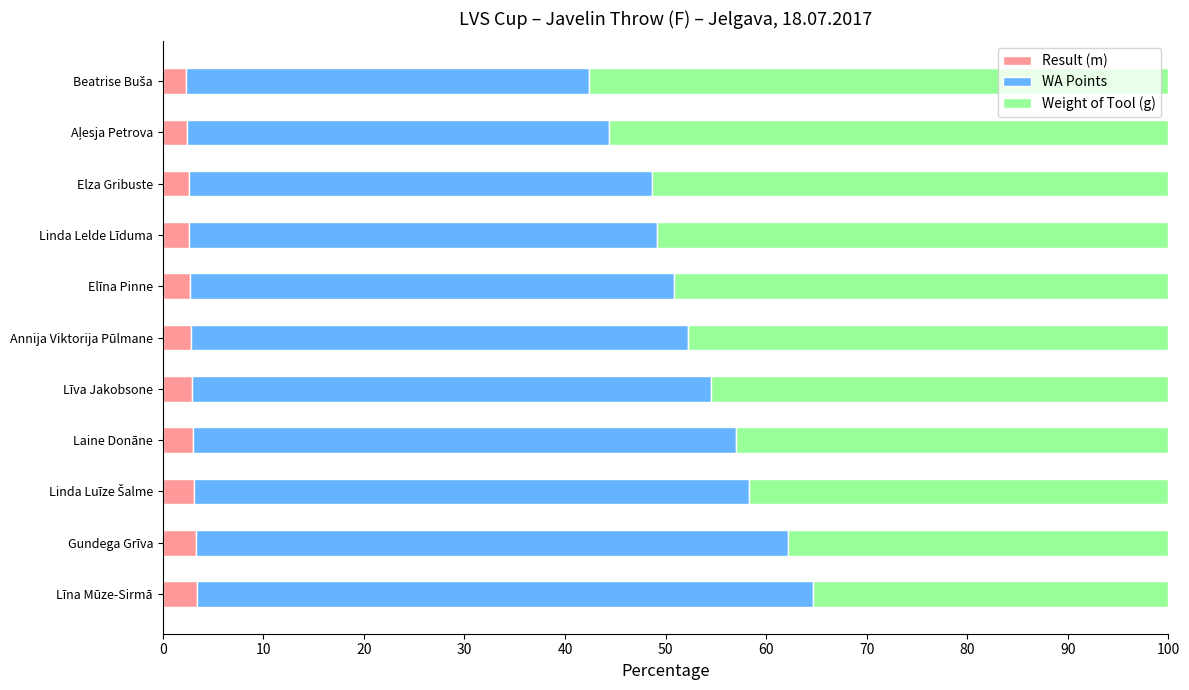

Is it true that Result (m) equals 2.8 at Annija Viktorija Pūlmane?

True